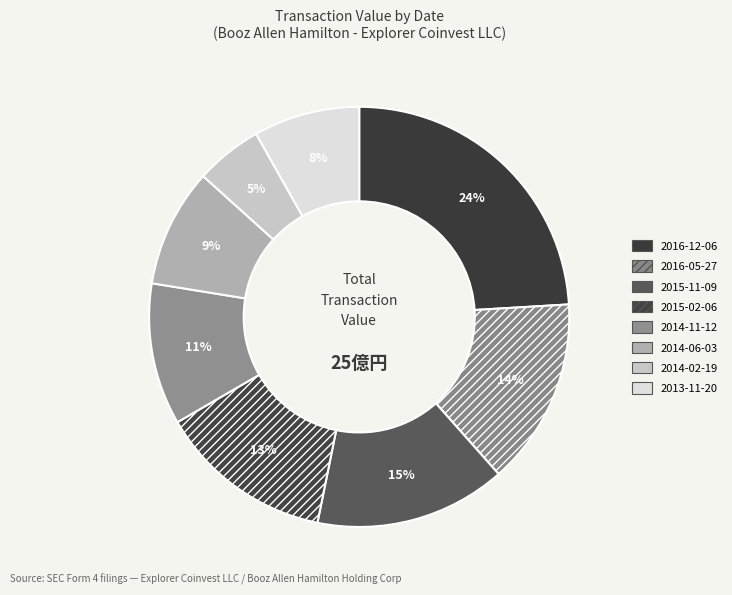

What percentage is the 2016-05-27 slice, to the nearest percent?

14%